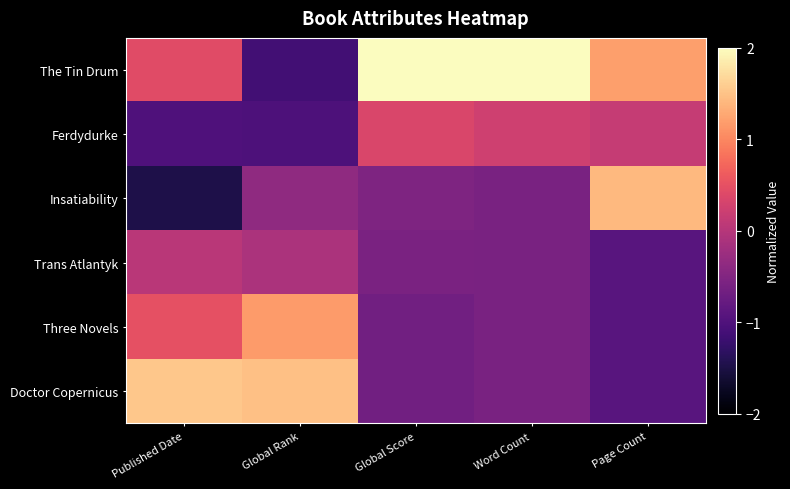

Count the number of categories in the chart.

5